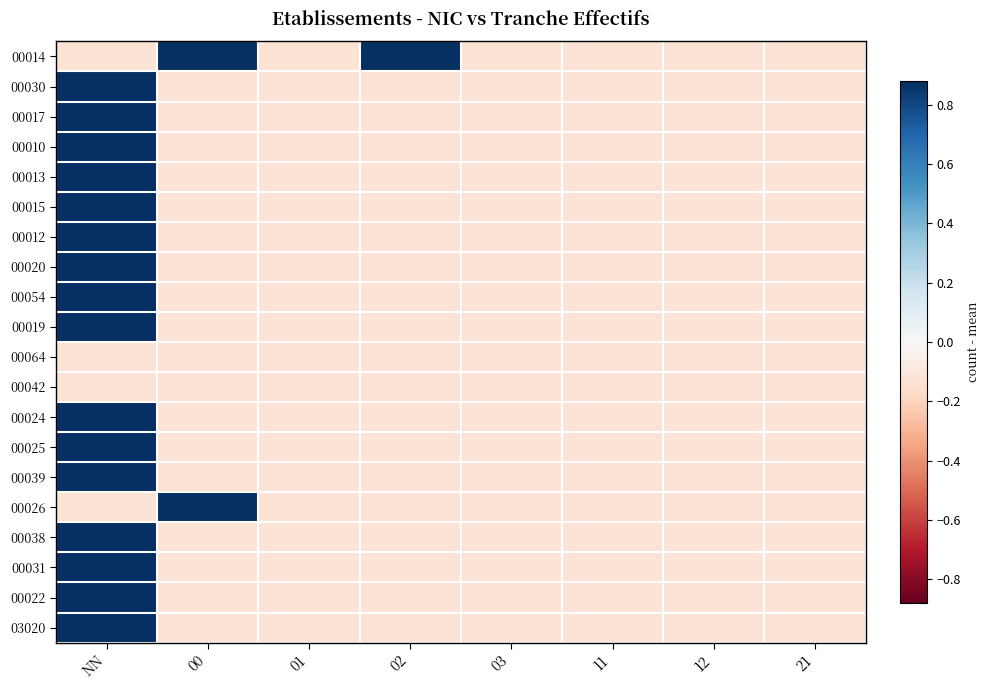

Reading right to left, what are all the values shown in this chart?

00014: 21=-0.1	12=-0.1	11=-0.1	03=-0.1	02=0.9	01=-0.1	00=0.9	NN=-0.1
00030: 21=-0.1	12=-0.1	11=-0.1	03=-0.1	02=-0.1	01=-0.1	00=-0.1	NN=0.9
00017: 21=-0.1	12=-0.1	11=-0.1	03=-0.1	02=-0.1	01=-0.1	00=-0.1	NN=0.9
00010: 21=-0.1	12=-0.1	11=-0.1	03=-0.1	02=-0.1	01=-0.1	00=-0.1	NN=0.9
00013: 21=-0.1	12=-0.1	11=-0.1	03=-0.1	02=-0.1	01=-0.1	00=-0.1	NN=0.9
00015: 21=-0.1	12=-0.1	11=-0.1	03=-0.1	02=-0.1	01=-0.1	00=-0.1	NN=0.9
00012: 21=-0.1	12=-0.1	11=-0.1	03=-0.1	02=-0.1	01=-0.1	00=-0.1	NN=0.9
00020: 21=-0.1	12=-0.1	11=-0.1	03=-0.1	02=-0.1	01=-0.1	00=-0.1	NN=0.9
00054: 21=-0.1	12=-0.1	11=-0.1	03=-0.1	02=-0.1	01=-0.1	00=-0.1	NN=0.9
00019: 21=-0.1	12=-0.1	11=-0.1	03=-0.1	02=-0.1	01=-0.1	00=-0.1	NN=0.9
00064: 21=-0.1	12=-0.1	11=-0.1	03=-0.1	02=-0.1	01=-0.1	00=-0.1	NN=-0.1
00042: 21=-0.1	12=-0.1	11=-0.1	03=-0.1	02=-0.1	01=-0.1	00=-0.1	NN=-0.1
00024: 21=-0.1	12=-0.1	11=-0.1	03=-0.1	02=-0.1	01=-0.1	00=-0.1	NN=0.9
00025: 21=-0.1	12=-0.1	11=-0.1	03=-0.1	02=-0.1	01=-0.1	00=-0.1	NN=0.9
00039: 21=-0.1	12=-0.1	11=-0.1	03=-0.1	02=-0.1	01=-0.1	00=-0.1	NN=0.9
00026: 21=-0.1	12=-0.1	11=-0.1	03=-0.1	02=-0.1	01=-0.1	00=0.9	NN=-0.1
00038: 21=-0.1	12=-0.1	11=-0.1	03=-0.1	02=-0.1	01=-0.1	00=-0.1	NN=0.9
00031: 21=-0.1	12=-0.1	11=-0.1	03=-0.1	02=-0.1	01=-0.1	00=-0.1	NN=0.9
00022: 21=-0.1	12=-0.1	11=-0.1	03=-0.1	02=-0.1	01=-0.1	00=-0.1	NN=0.9
03020: 21=-0.1	12=-0.1	11=-0.1	03=-0.1	02=-0.1	01=-0.1	00=-0.1	NN=0.9